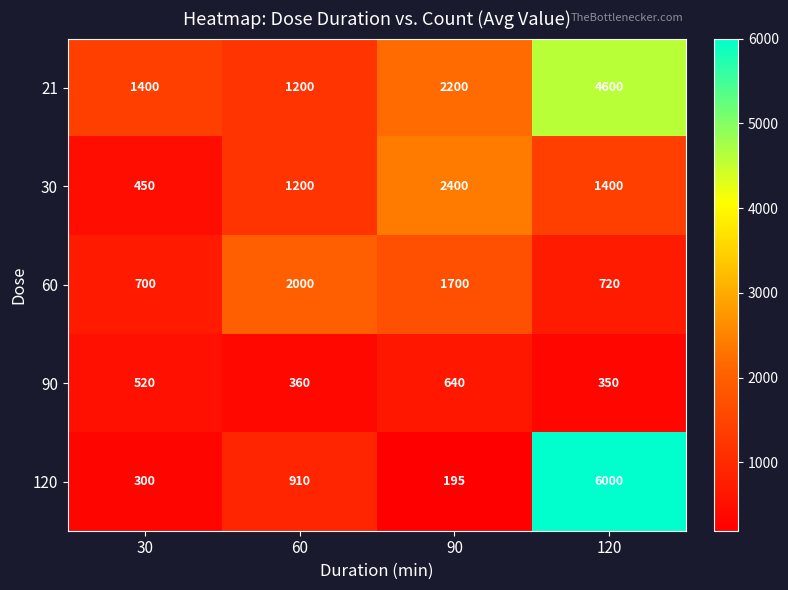

What is the smallest value displayed?

195